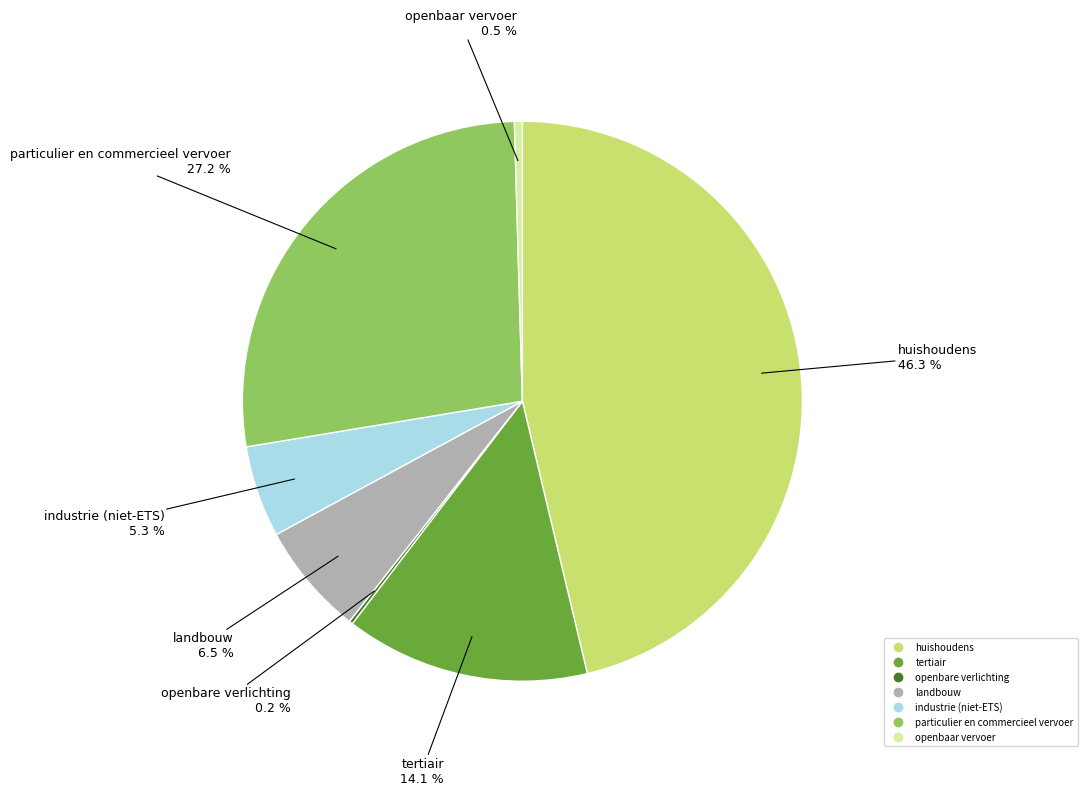

True or false: huishoudens accounts for 37% of the total.

False